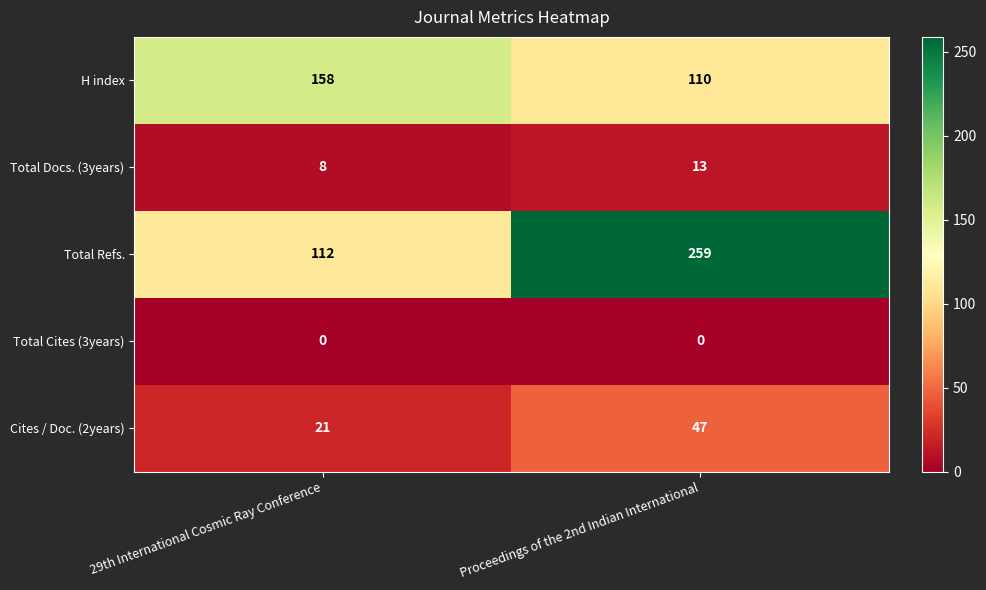

At which label does H index reach its peak?

29th International Cosmic Ray Conference